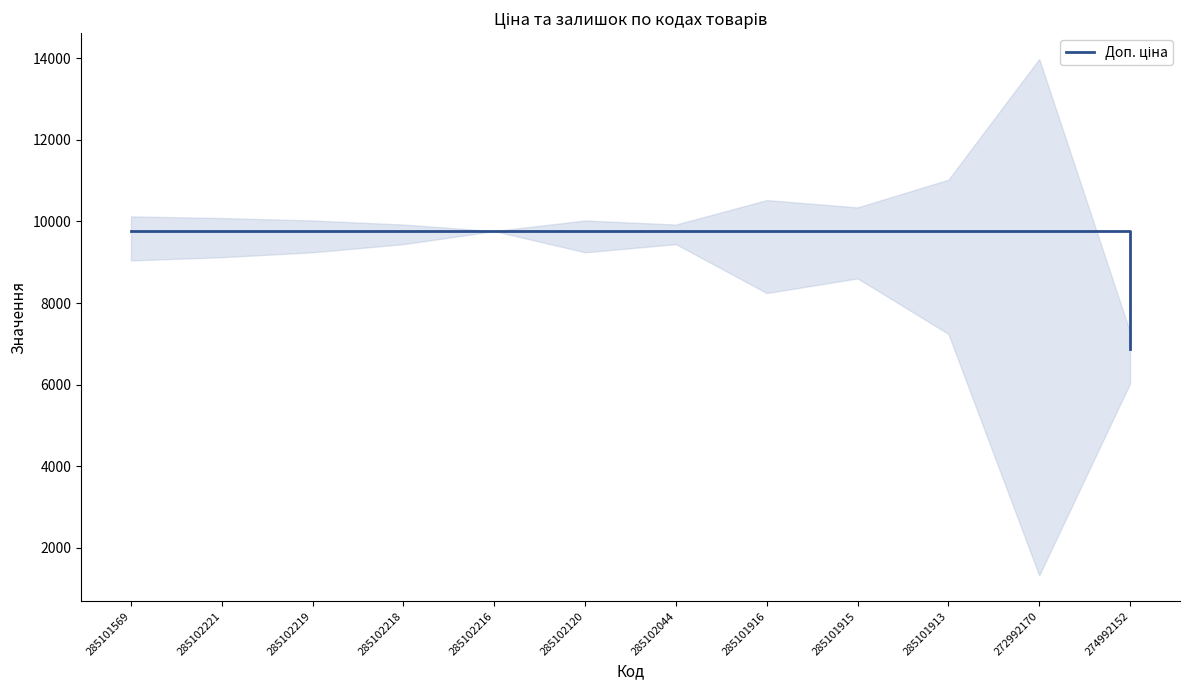

What is the label of the 7th point from the right?

285102120